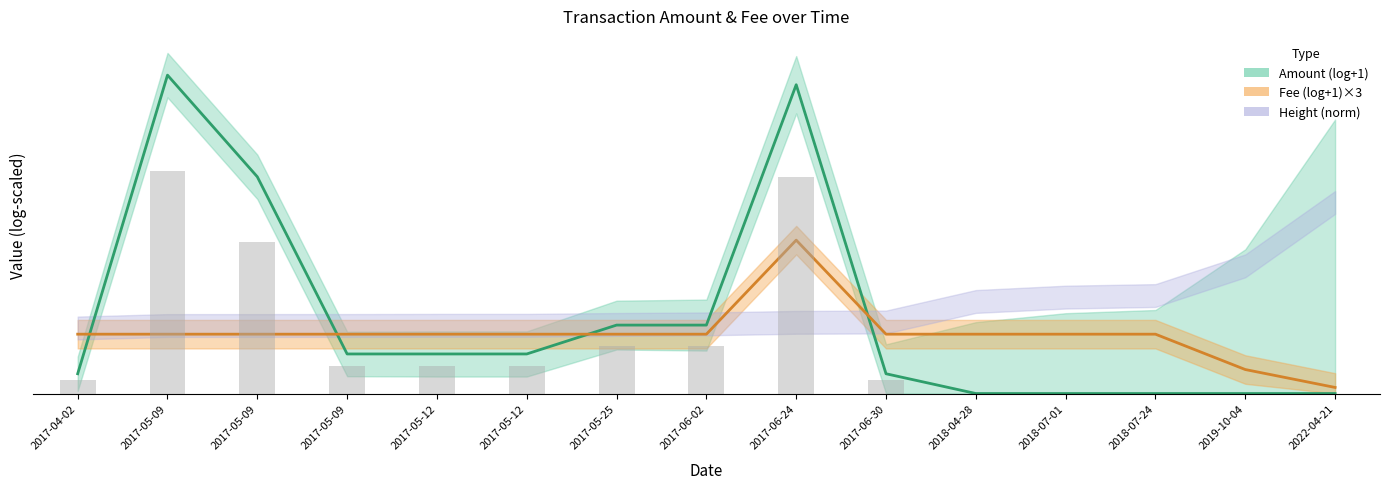

What is the maximum value shown in the chart?

11.2